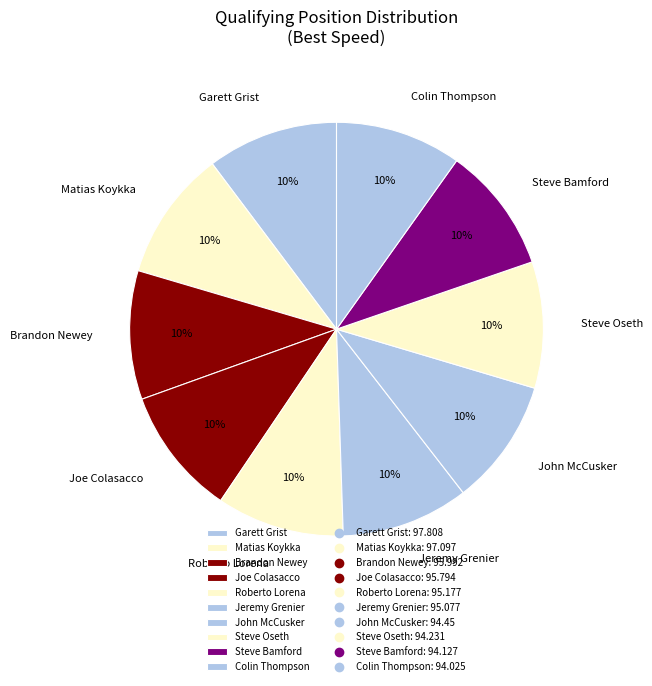

To the nearest percent, what is the average slice percentage?

10%